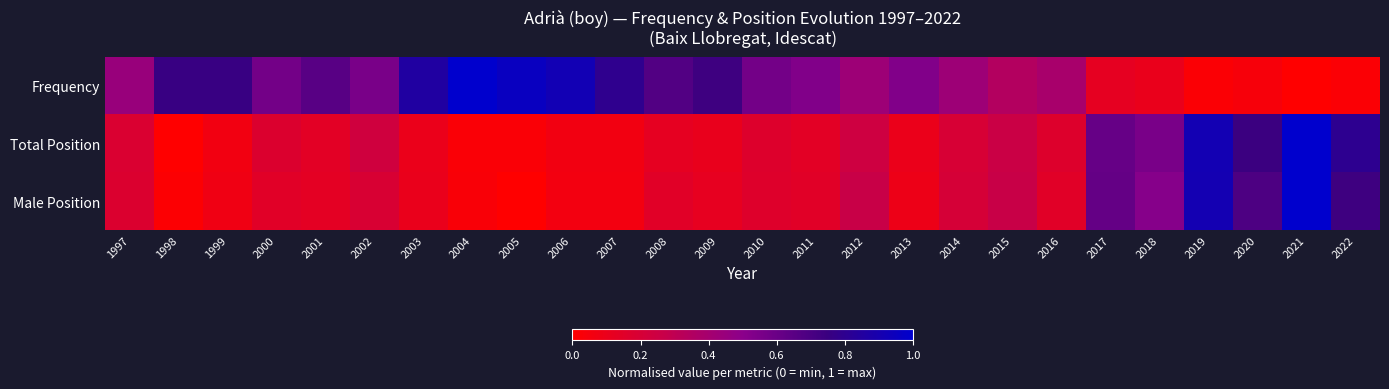

At 2014, list the series in order from largest to smallest.

Frequency, Male Position, Total Position